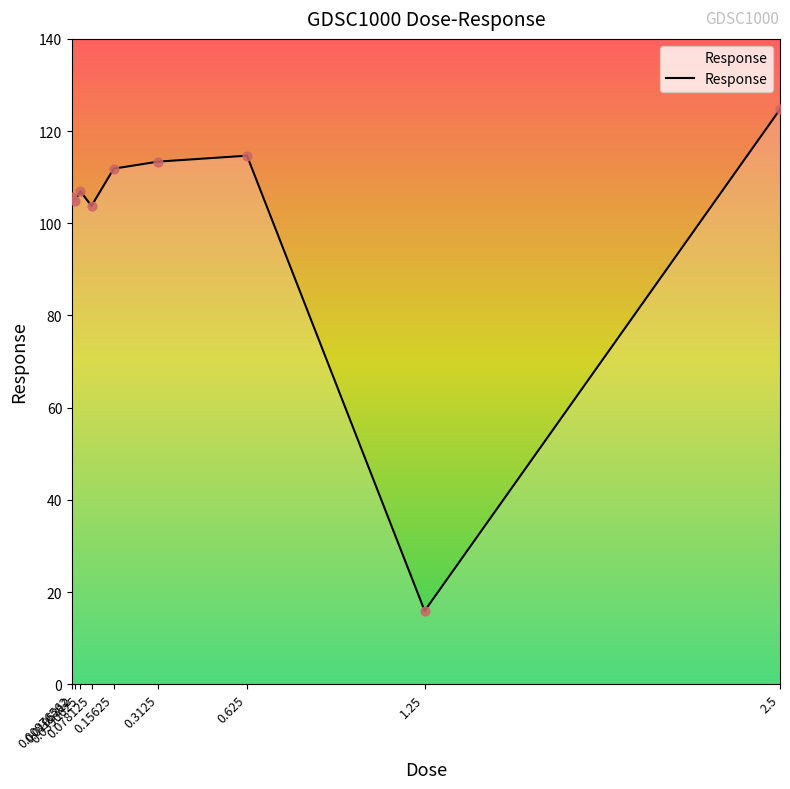

What is the change in value from 0.0195312 to 0.0390625?

+2.1